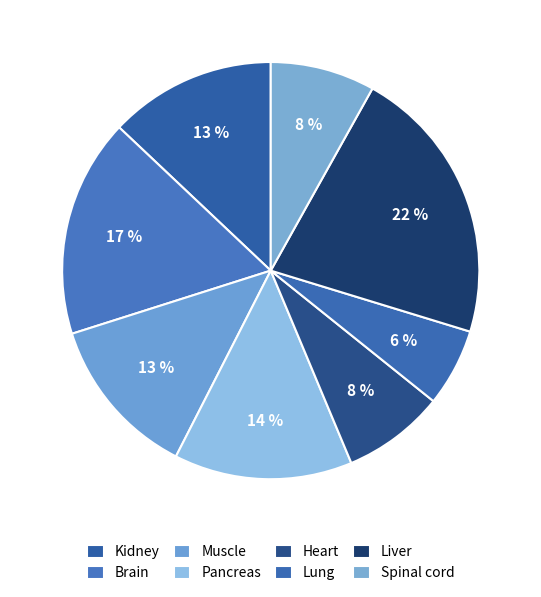

Does any single category account for the majority?

No